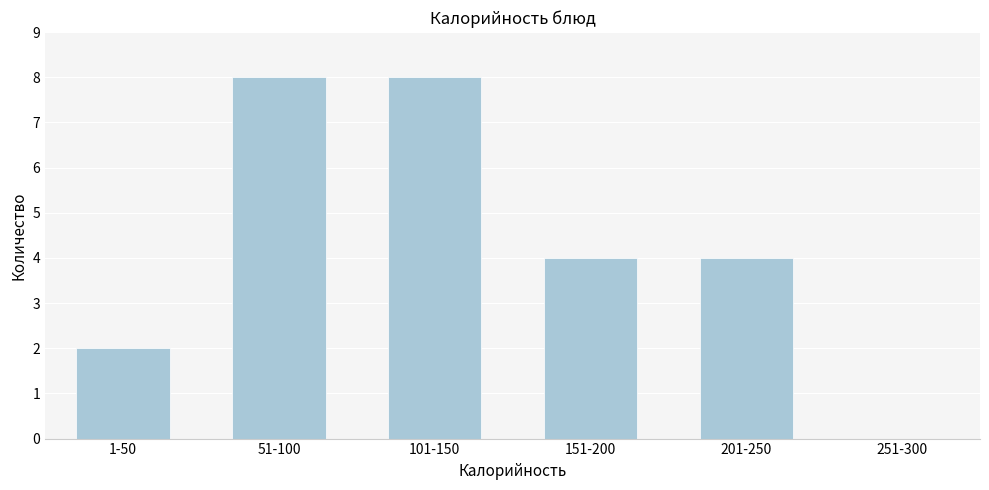

Reading right to left, transcribe all the data shown in this chart.

251-300=0	201-250=4	151-200=4	101-150=8	51-100=8	1-50=2